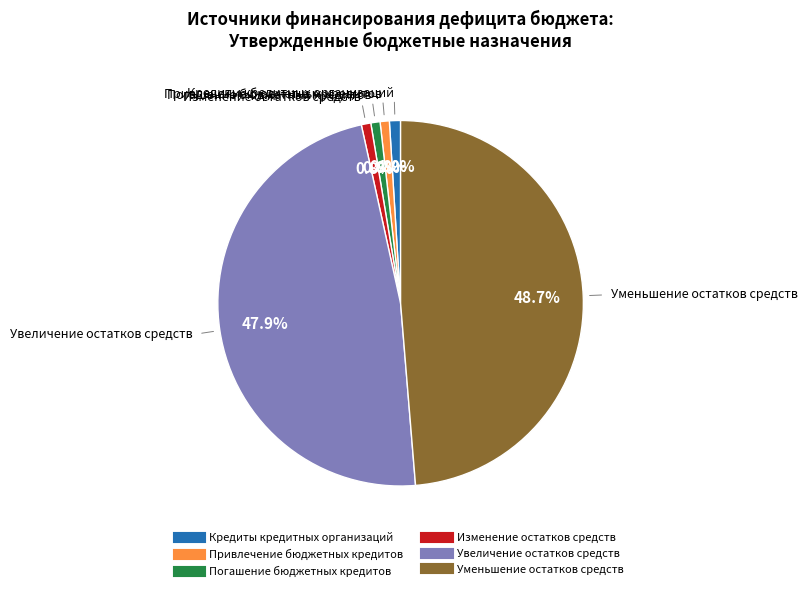

To the nearest percent, what portion does Увеличение остатков средств represent?

48%